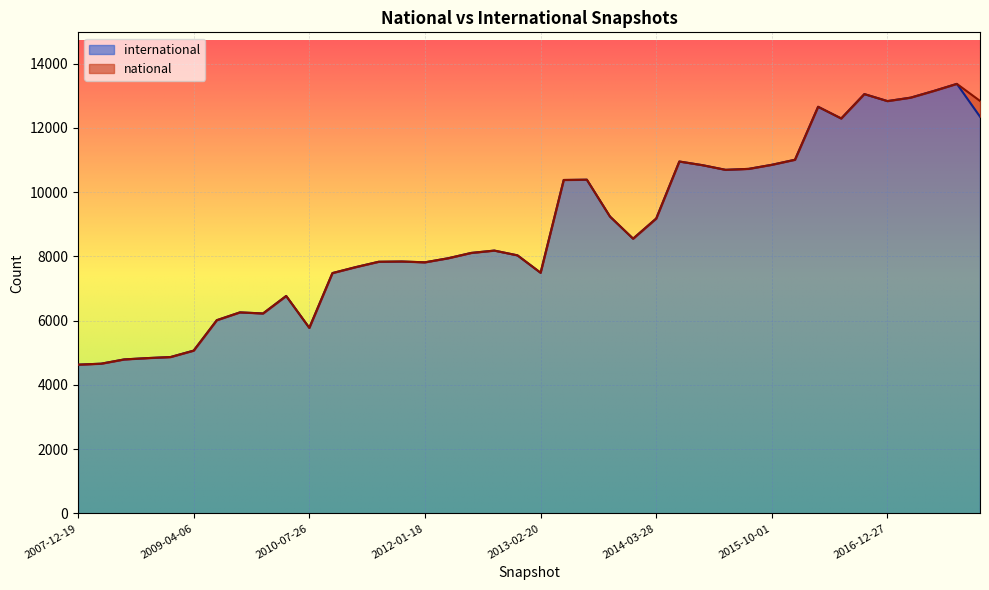

What value does the data have at 2017-10-12?

13373